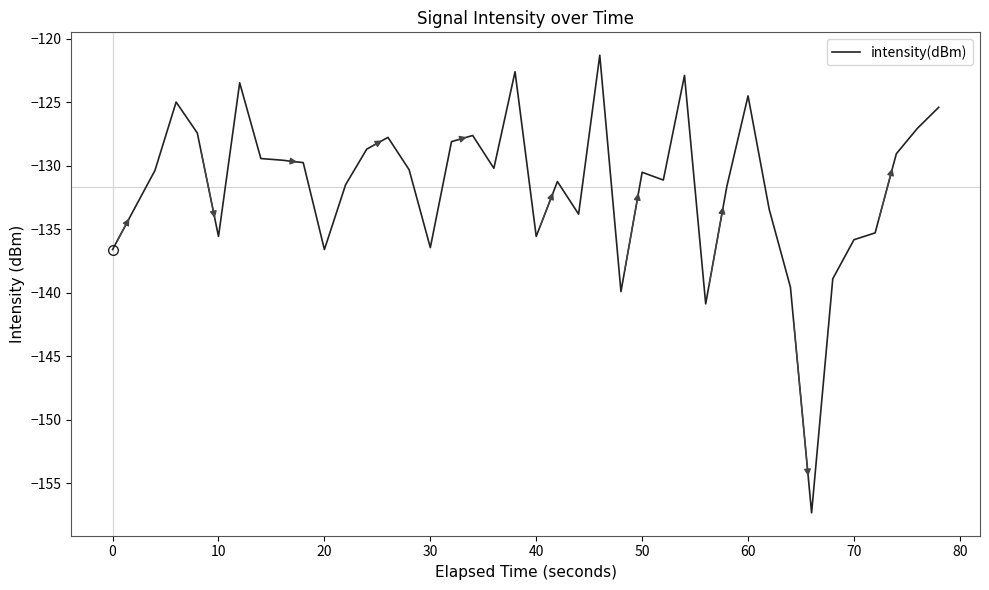

What is the maximum value shown in the chart?

-121.3